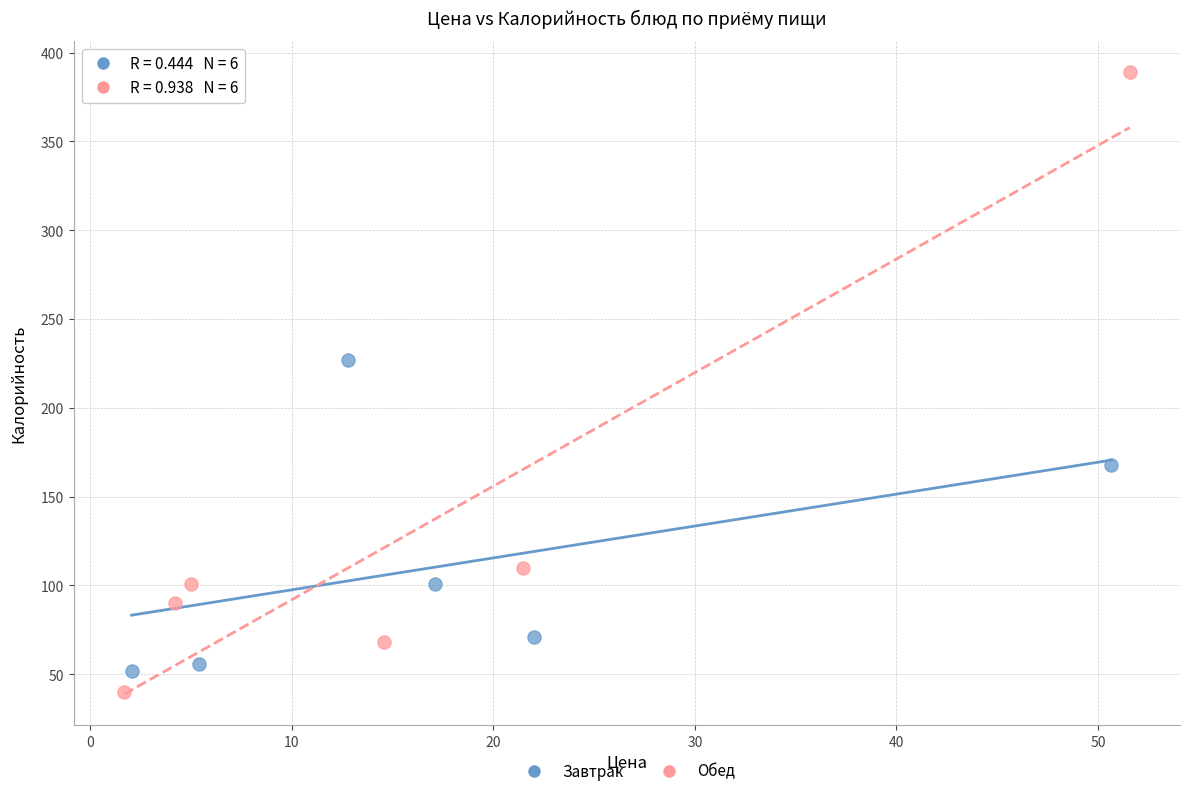

What are all the series names shown in the legend?

Завтрак, Обед